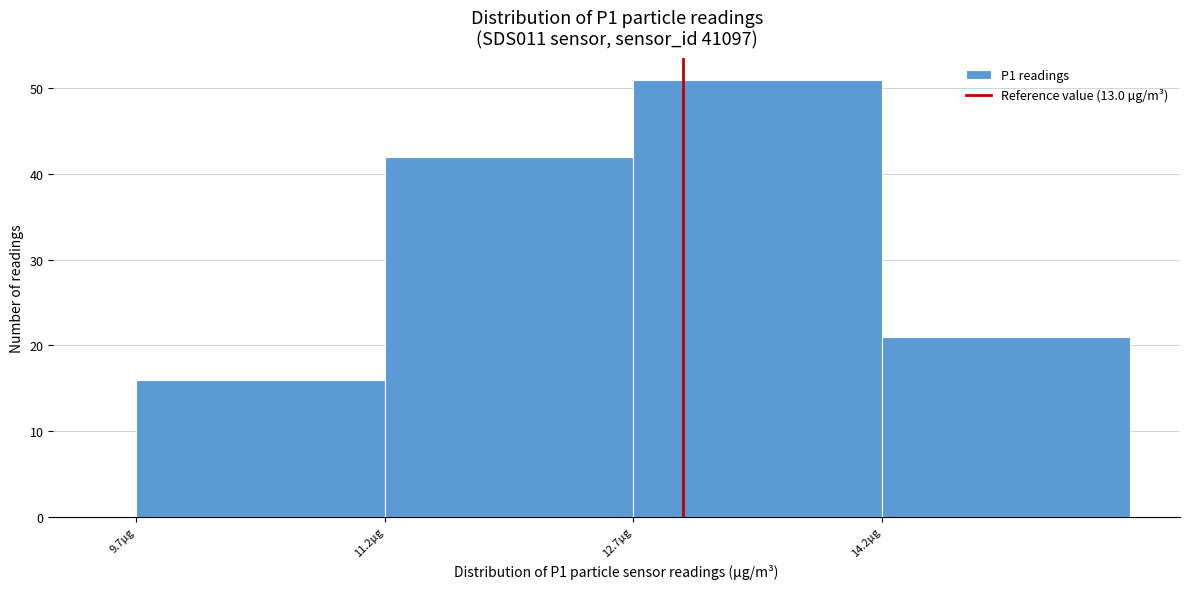

How tall is the bar that spans 14.2 to 15.7 on the x-axis? Neither the bar edges nor the heights are printed on the chart, so give them approximately, as read against the axes.

21